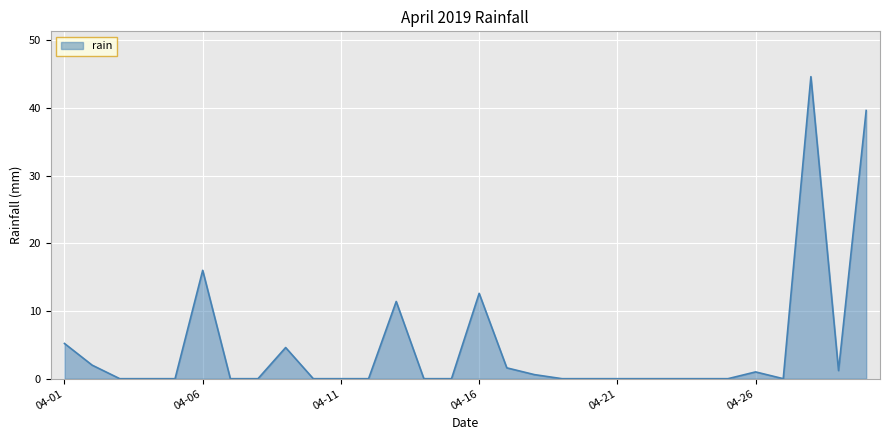

What is the sum of all values?

140.4